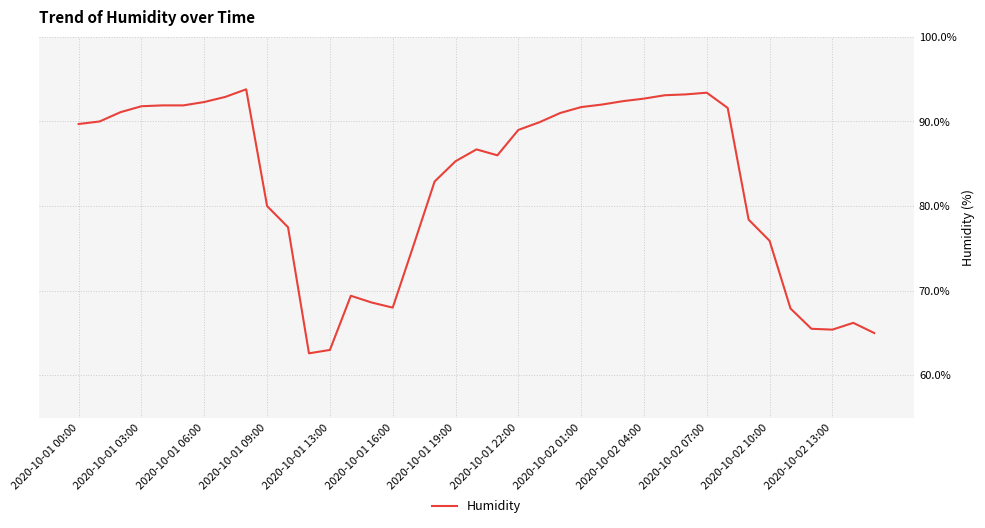

Does the chart have visible grid lines?

Yes